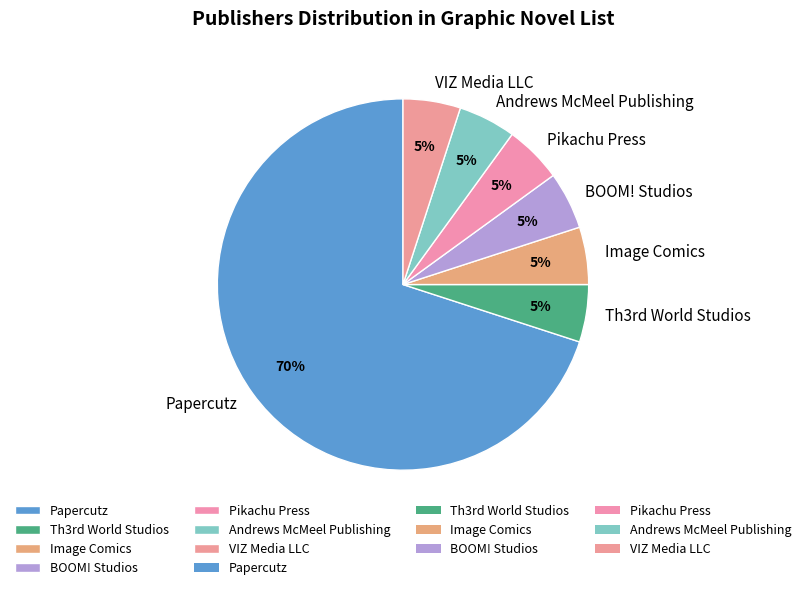

What is the largest slice in the pie chart?

Papercutz